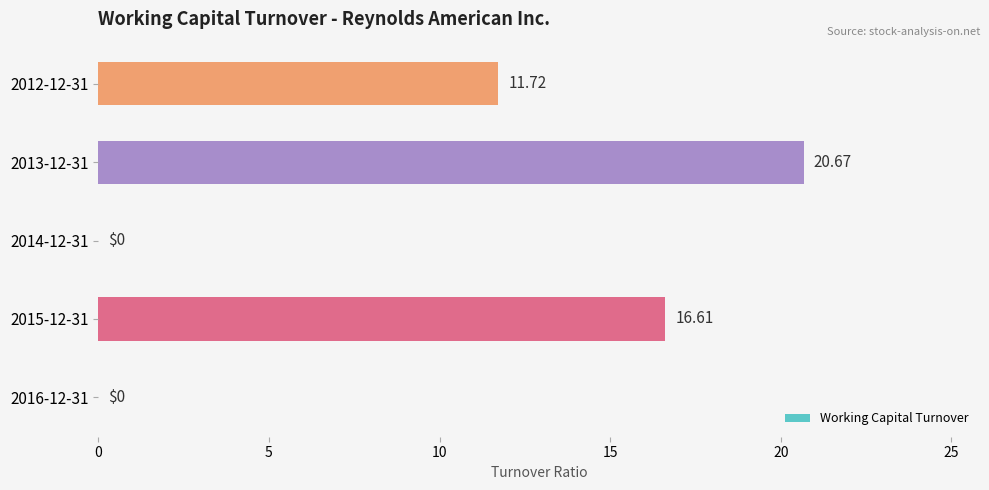

Between 2012-12-31 and 2016-12-31, which is larger?

2012-12-31